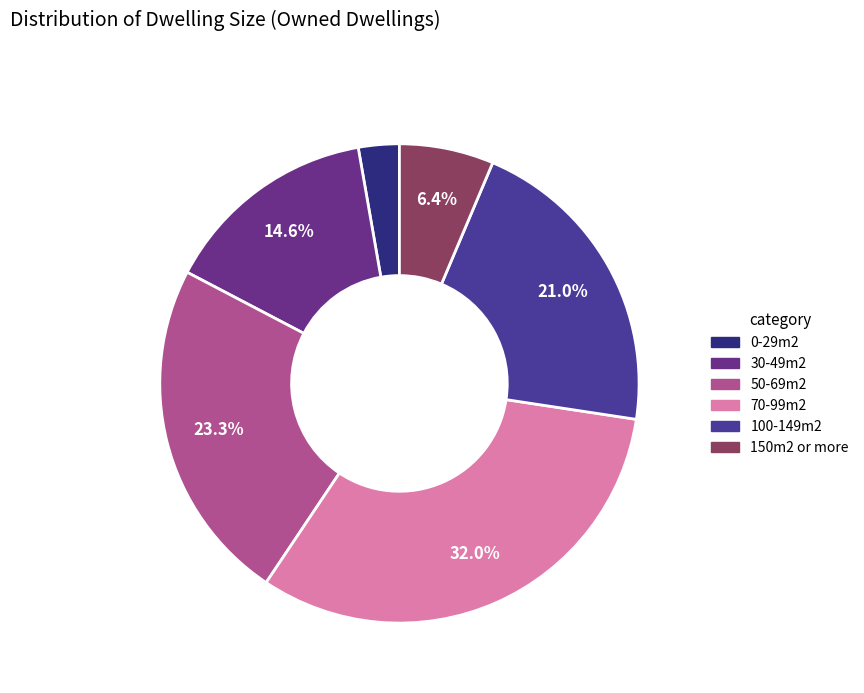

Is there a majority slice in this chart?

No